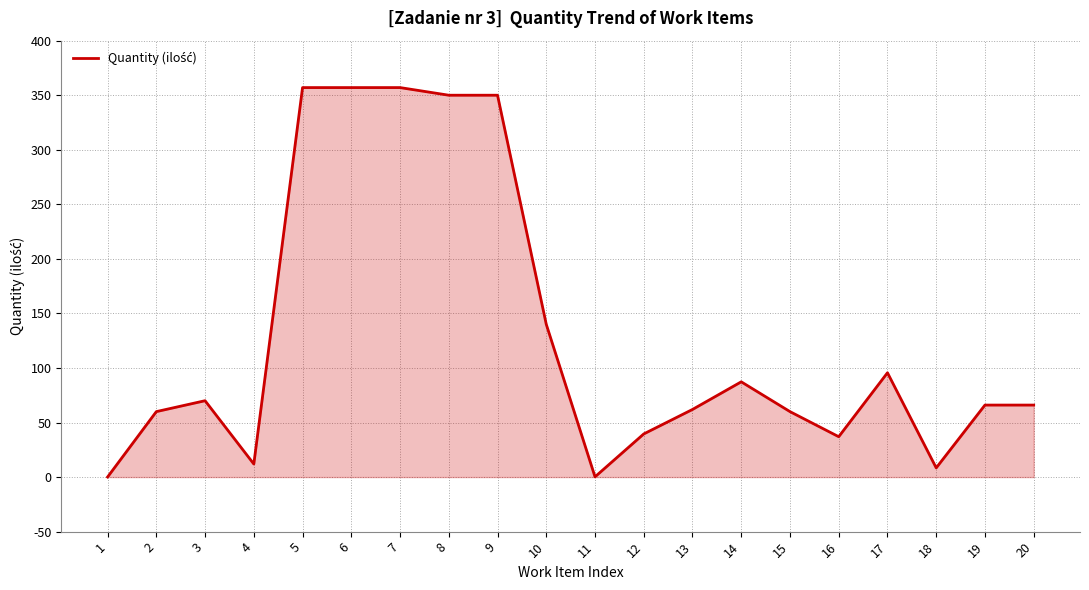

How many lines are shown in the chart?

1